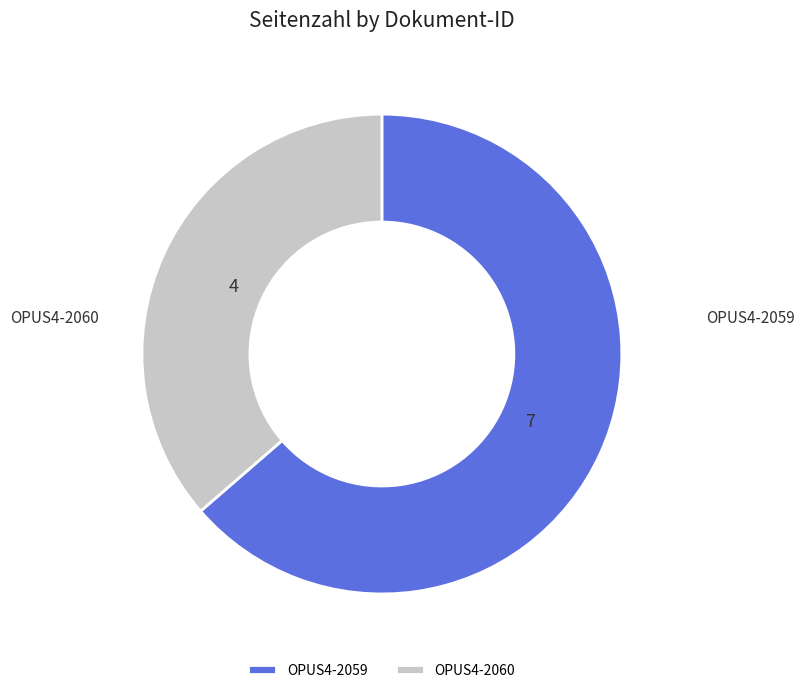

Rank the categories by value from lowest to highest.

OPUS4-2060, OPUS4-2059